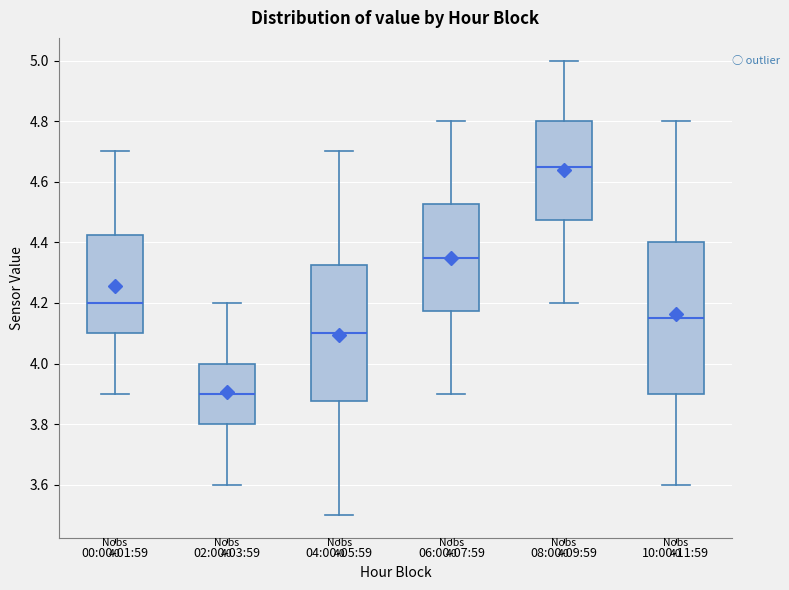

Which box has the highest median line?

08:00-09:59